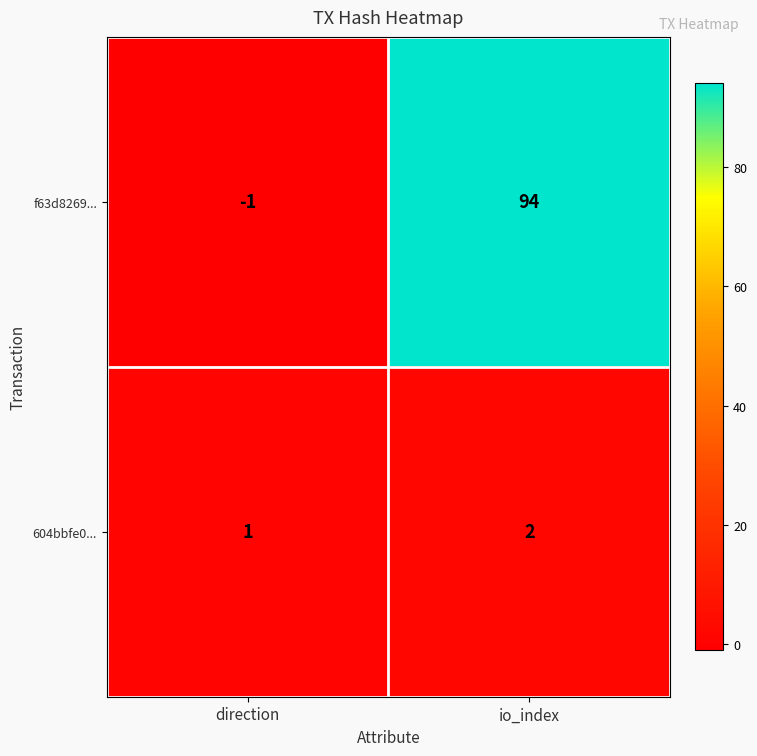

What is the sum of all f63d8269... values?

93